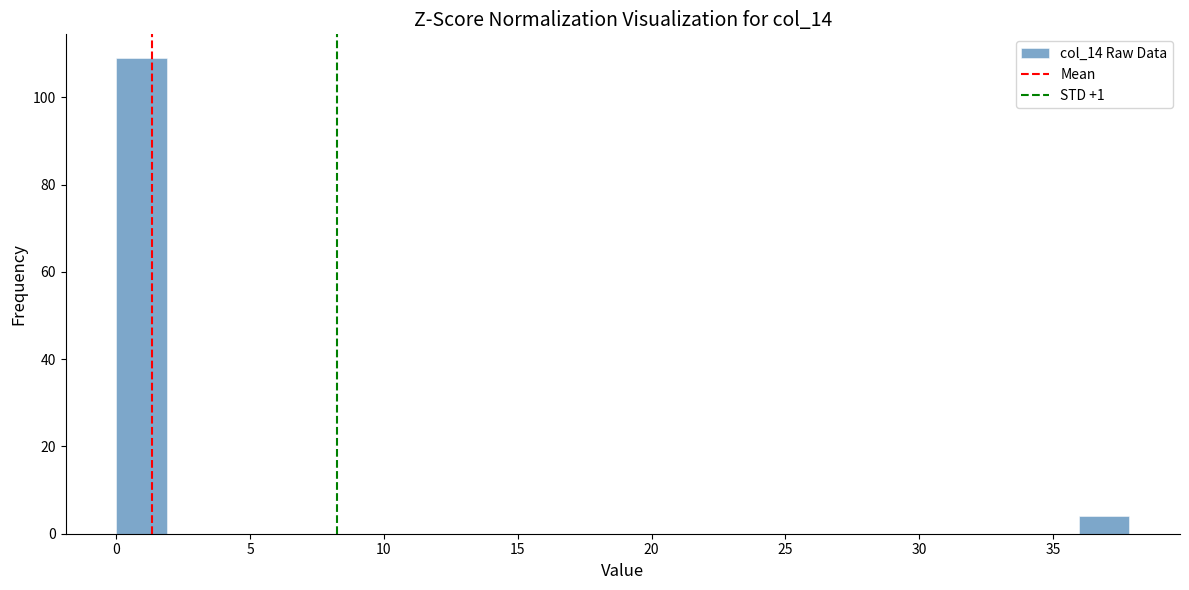

Around what value on the x-axis is the tallest bar? Give the approximate position of its centre, as read against the axis.

1.0